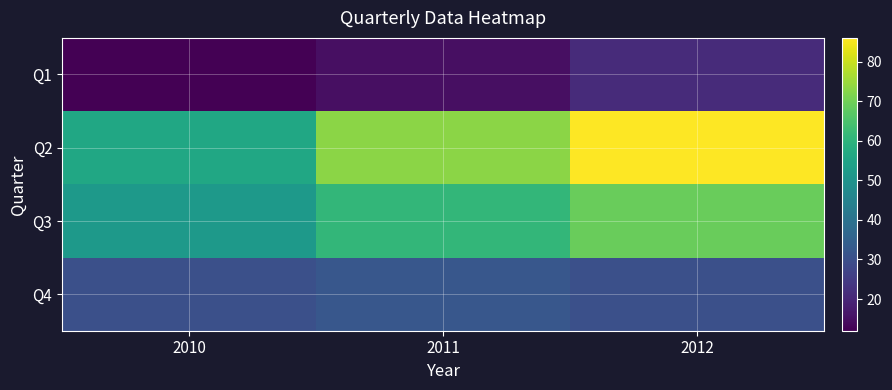

Which series has the largest range (max minus min)?

Q2